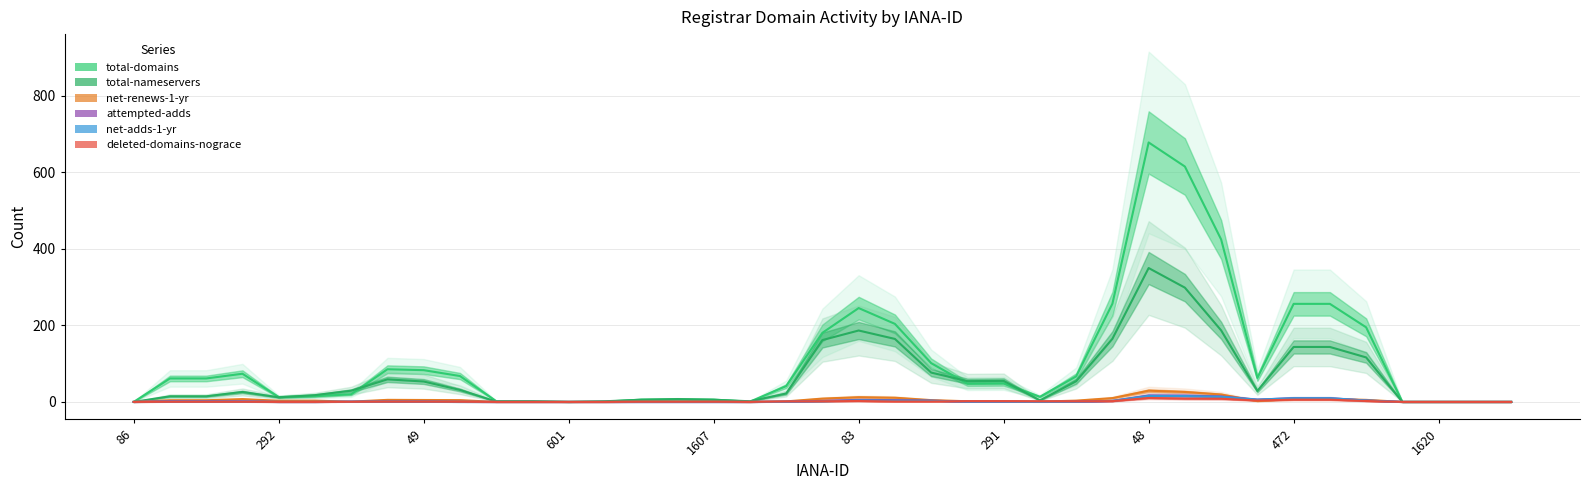

Where do Estimate based on partial data (net-renews-1-yr) and Forecast (attempted-adds) first cross each other?

30 and 31